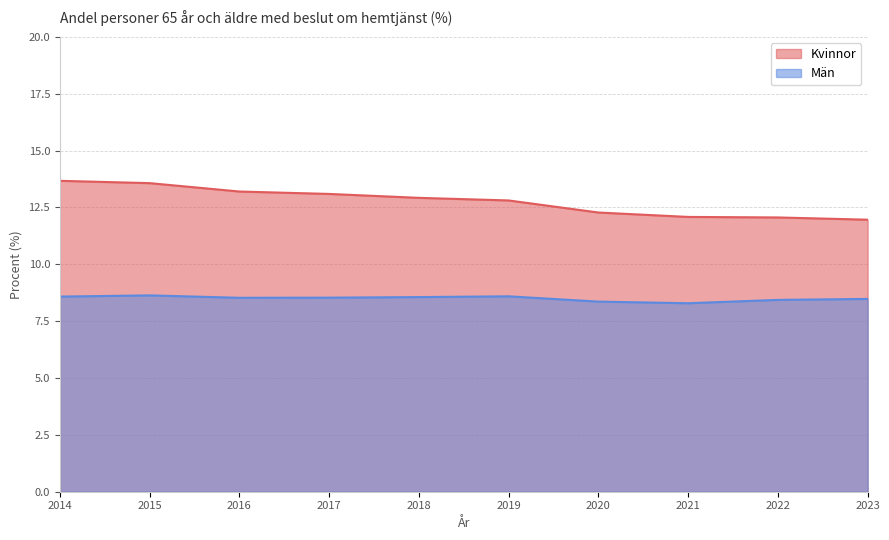

What value does the Kvinnor series have at 2022?

12.1